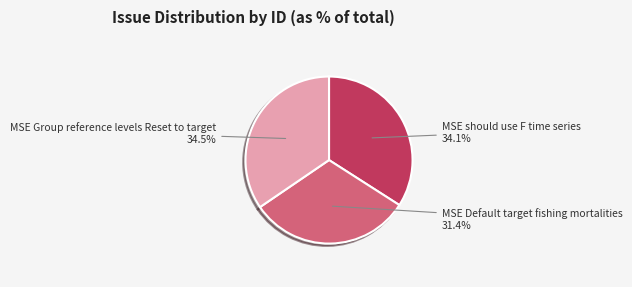

Is there any slice that represents more than half of the pie?

No